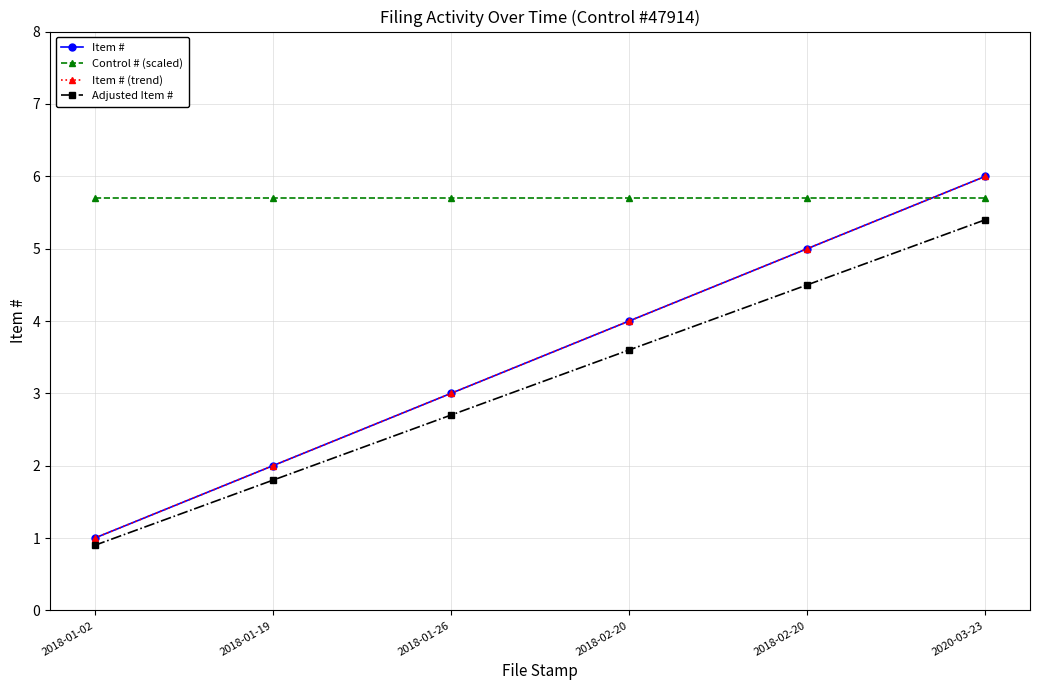

Which series has the largest range (max minus min)?

Item #